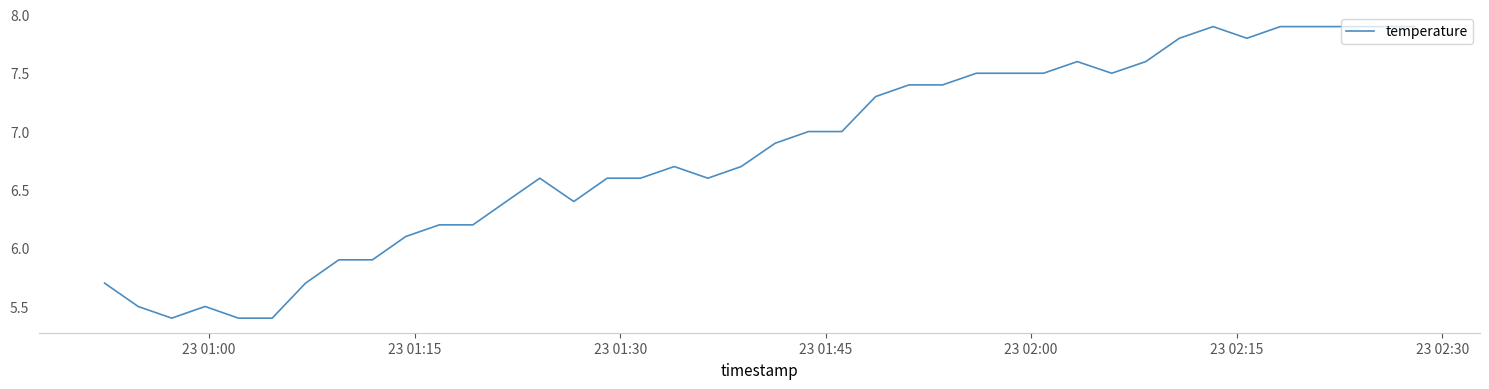

How many values exceed 6?

31